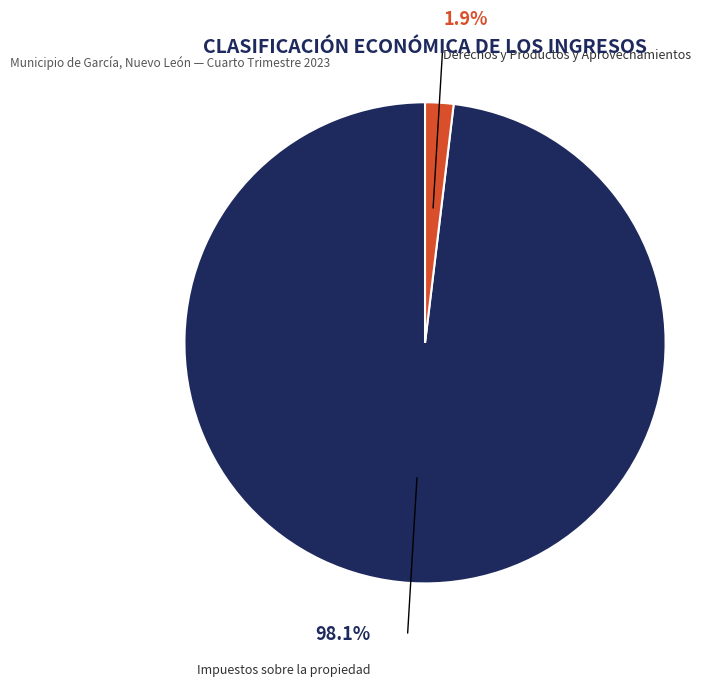

Does any single category account for the majority?

Yes